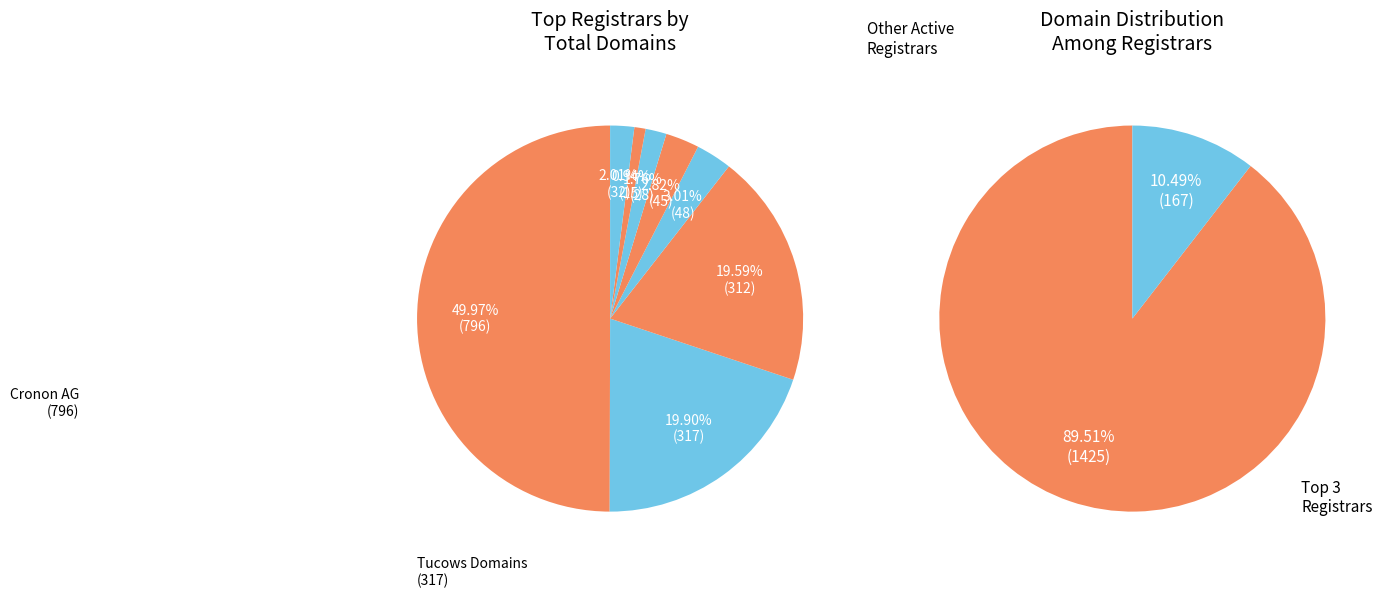

What is the change in value from DNC Holdings to OVH SAS?

-1